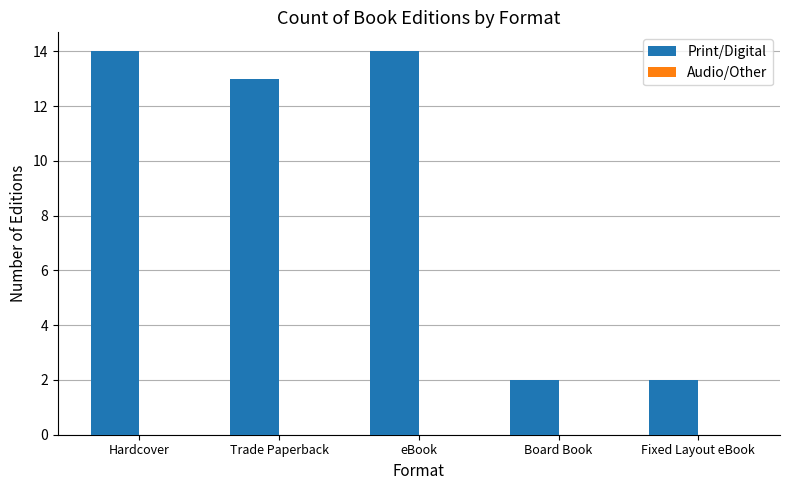

Reading right to left, what are all the values shown in this chart?

Fixed Layout eBook=2	Board Book=2	eBook=14	Trade Paperback=13	Hardcover=14